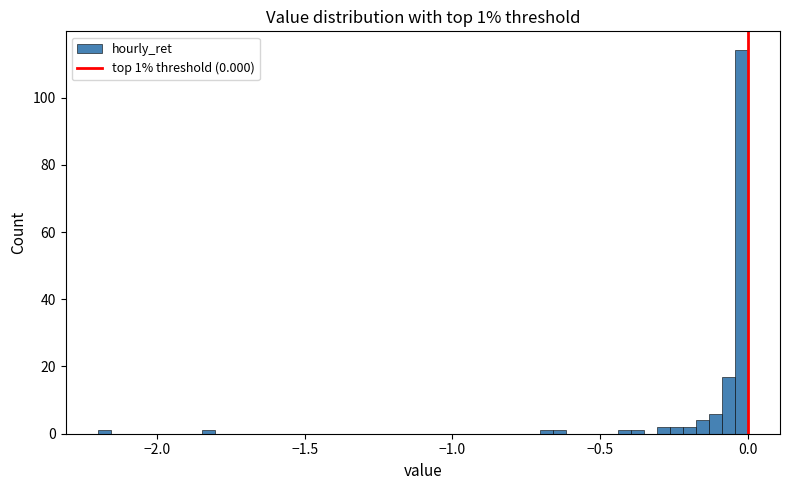

Around what value on the x-axis is the tallest bar? Give the approximate position of its centre, as read against the axis.

0.00